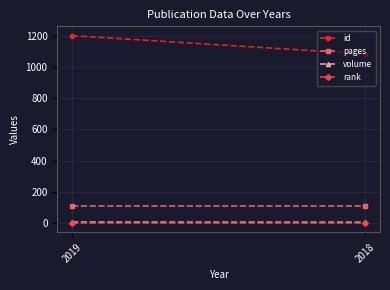

At which category is the sum across all series the highest?

2019